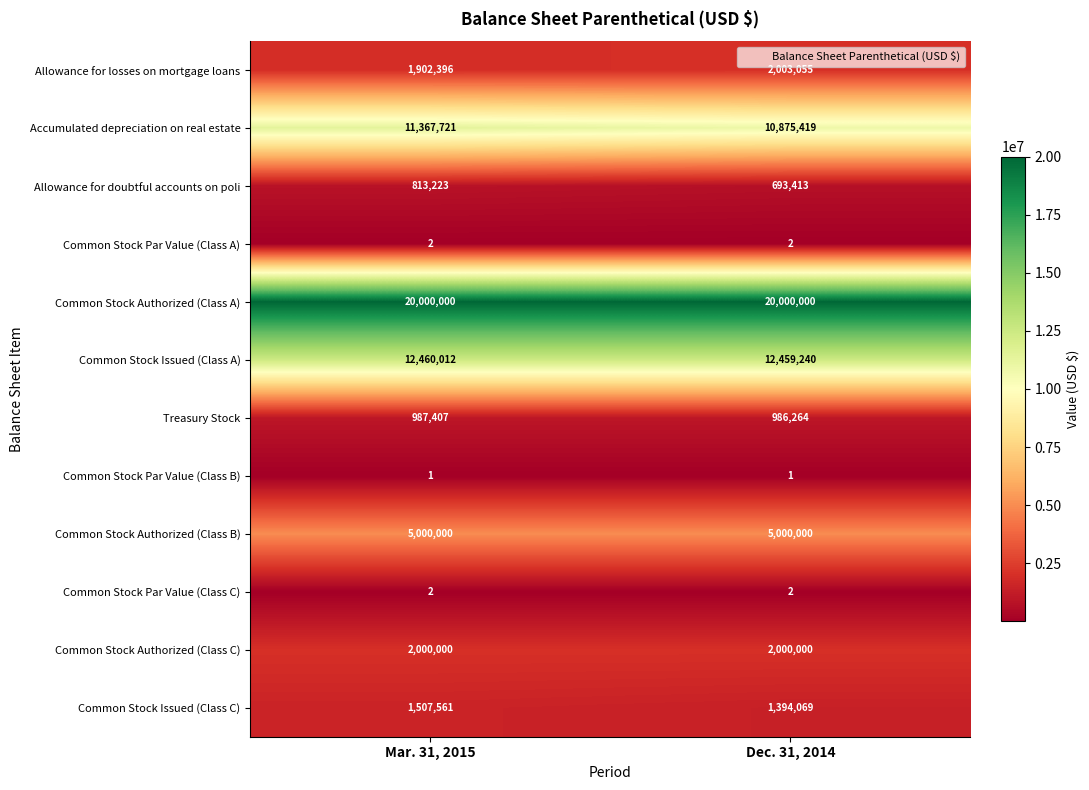

What is the sum of the Common Stock Authorized (Class A) values at Mar. 31, 2015 and Dec. 31, 2014?

40000000